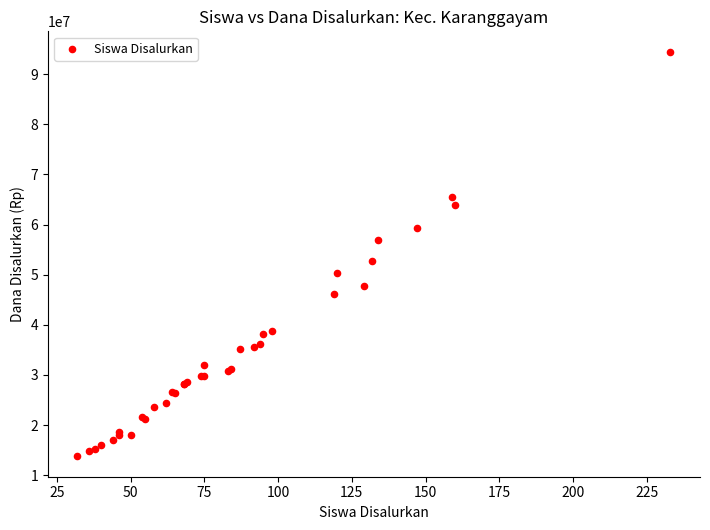

What Y value in the scatter plot is closest to 54112500?

52650000